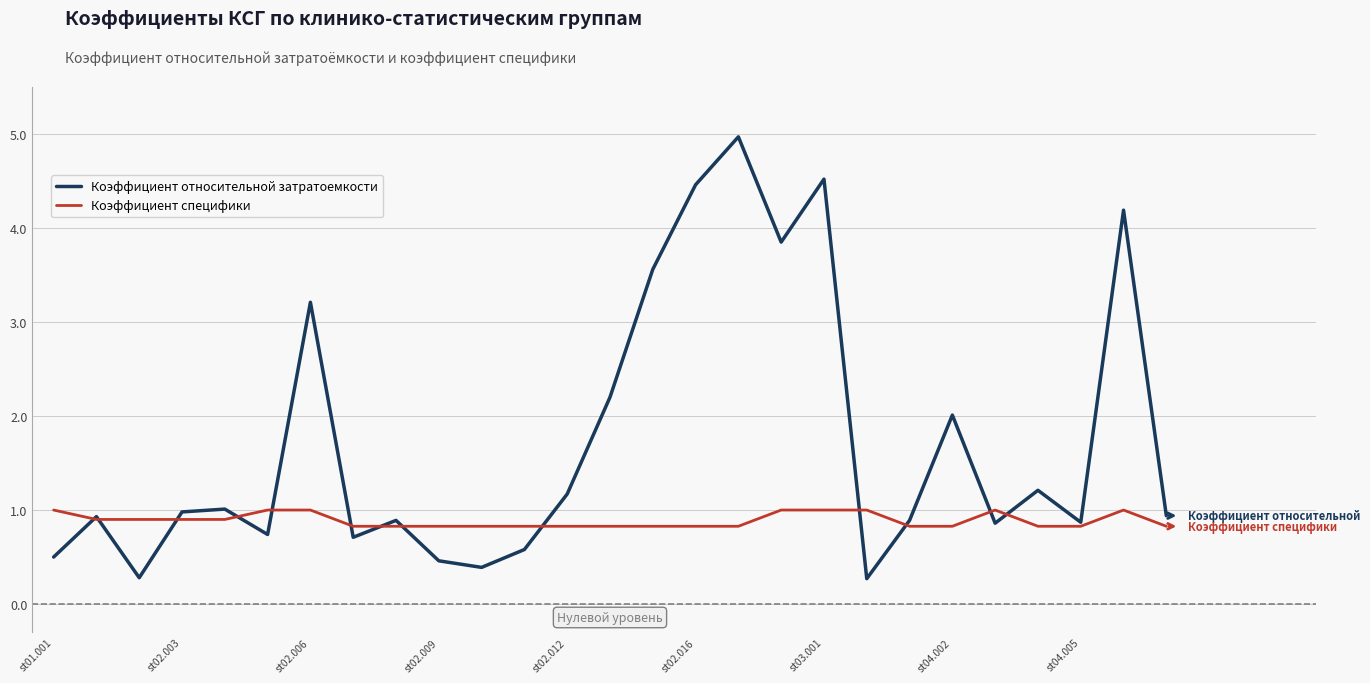

Reading left to right, extract all data points from this chart.

Коэффициент относительной затратоемкости: 0.5	0.9	0.3	1.0	1.0	0.7	3.2	0.7	0.9	0.5	0.4	0.6	1.2	2.2	3.6	4.5	5.0	3.9	4.5	0.3	0.9	2.0	0.9	1.2	0.9	4.2	0.9
Коэффициент специфики: 1.0	0.9	0.9	0.9	0.9	1.0	1.0	0.8	0.8	0.8	0.8	0.8	0.8	0.8	0.8	0.8	0.8	1.0	1.0	1.0	0.8	0.8	1.0	0.8	0.8	1.0	0.8